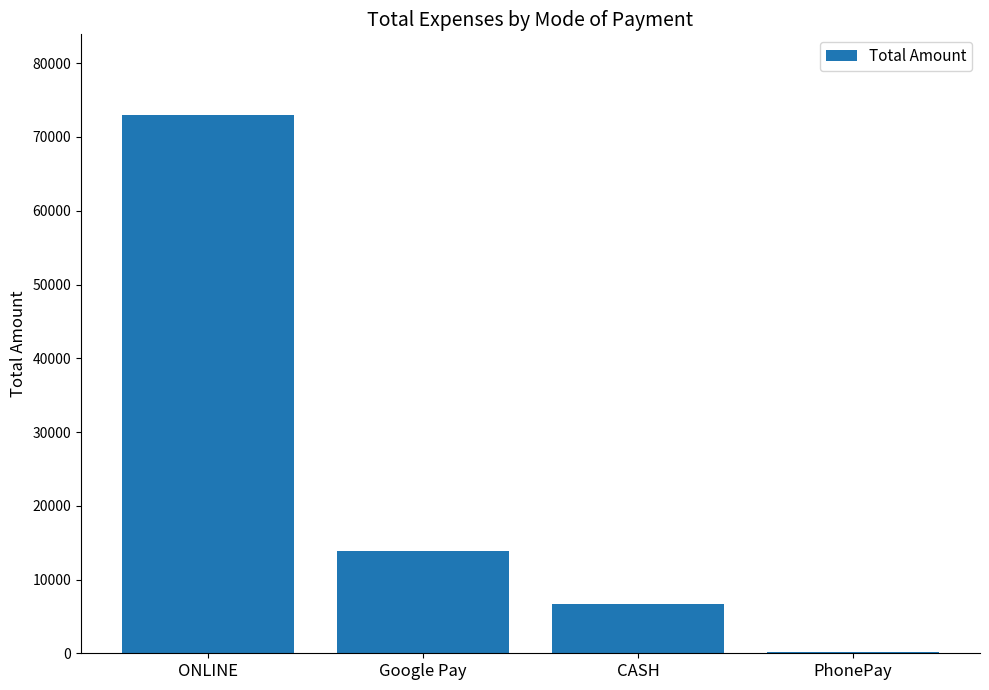

Is it true that the value at Google Pay is 23195?

False